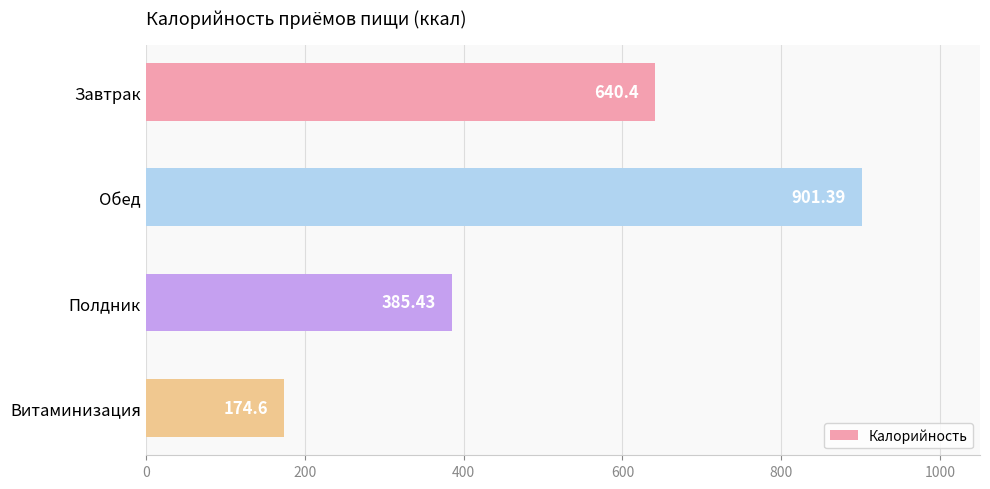

What is the change in value from Завтрак to Витаминизация?

-465.8